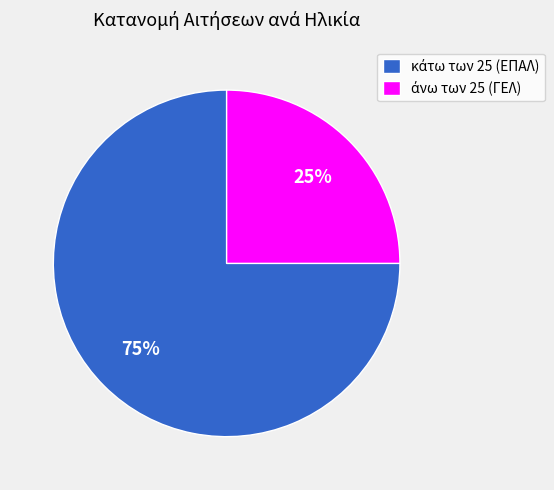

How many slices are in this pie chart?

2